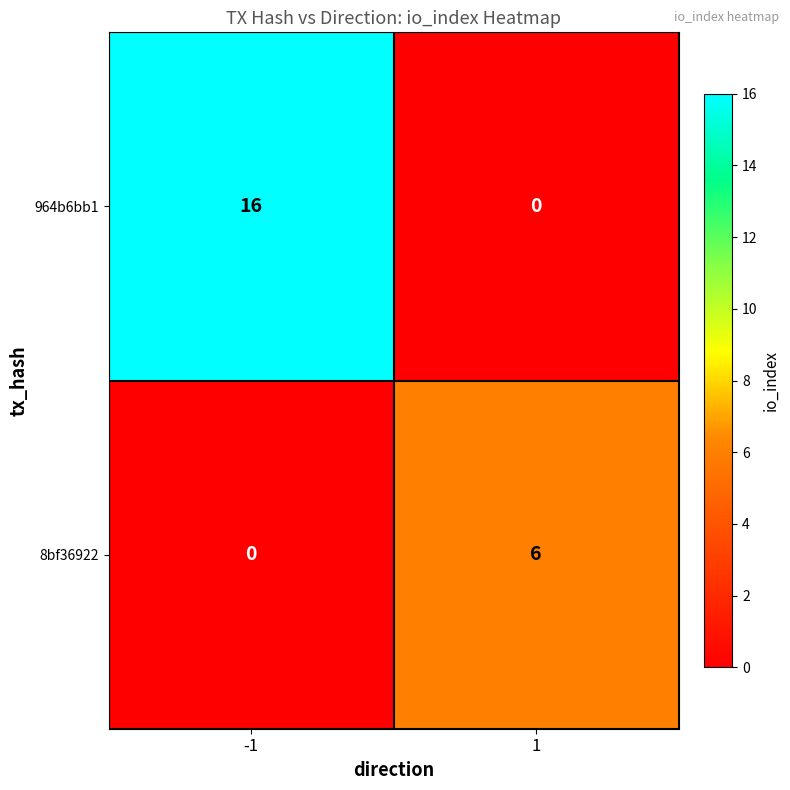

The 8bf36922 series shows 8 at 1. True or false?

False